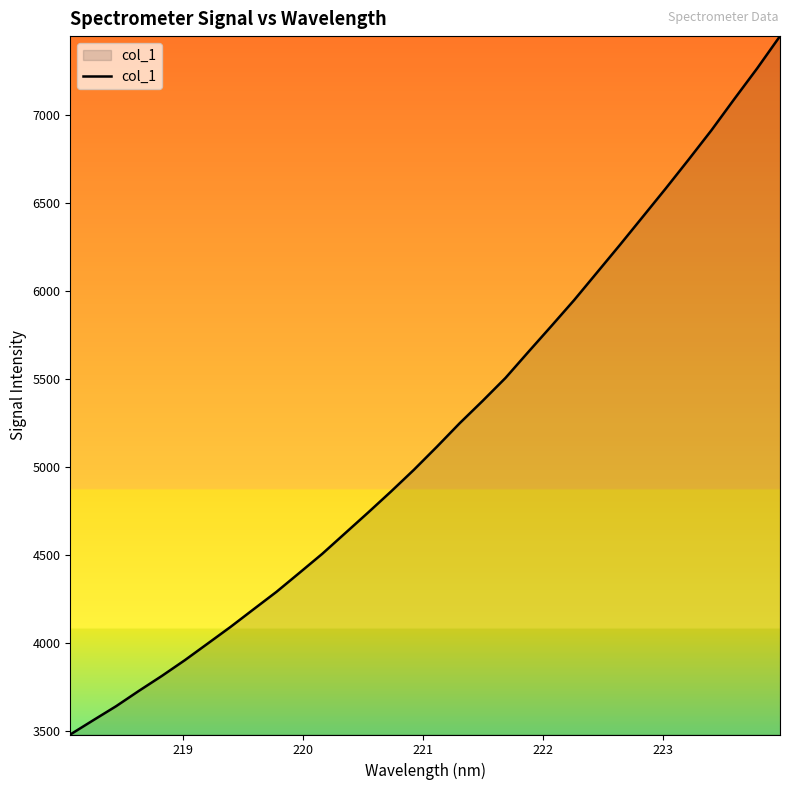

What is the minimum value shown in the chart?

3482.3